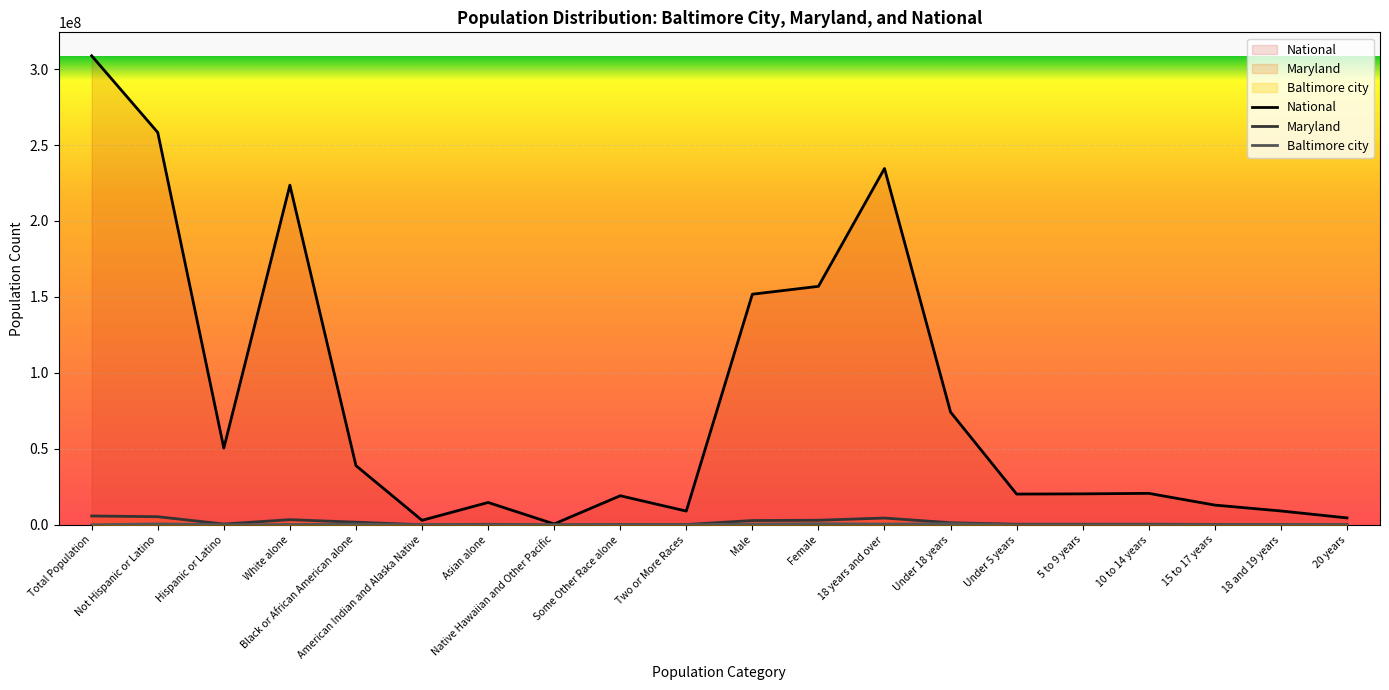

What is the label of the 14th point from the right?

Asian alone